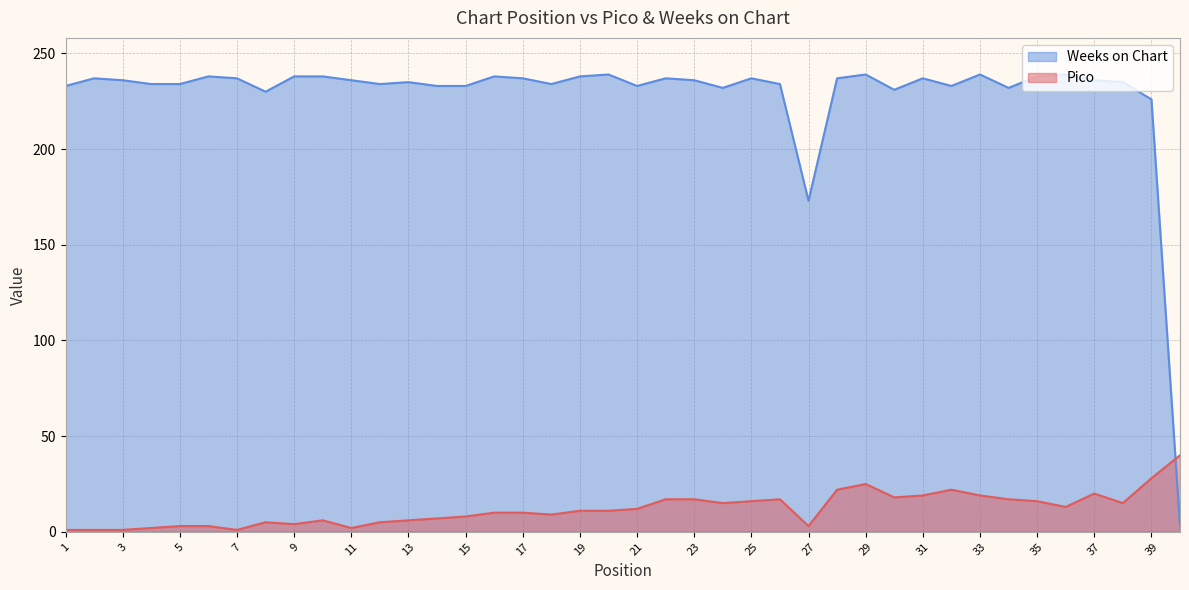

What is the spread (max minus min) of values at 29?

214